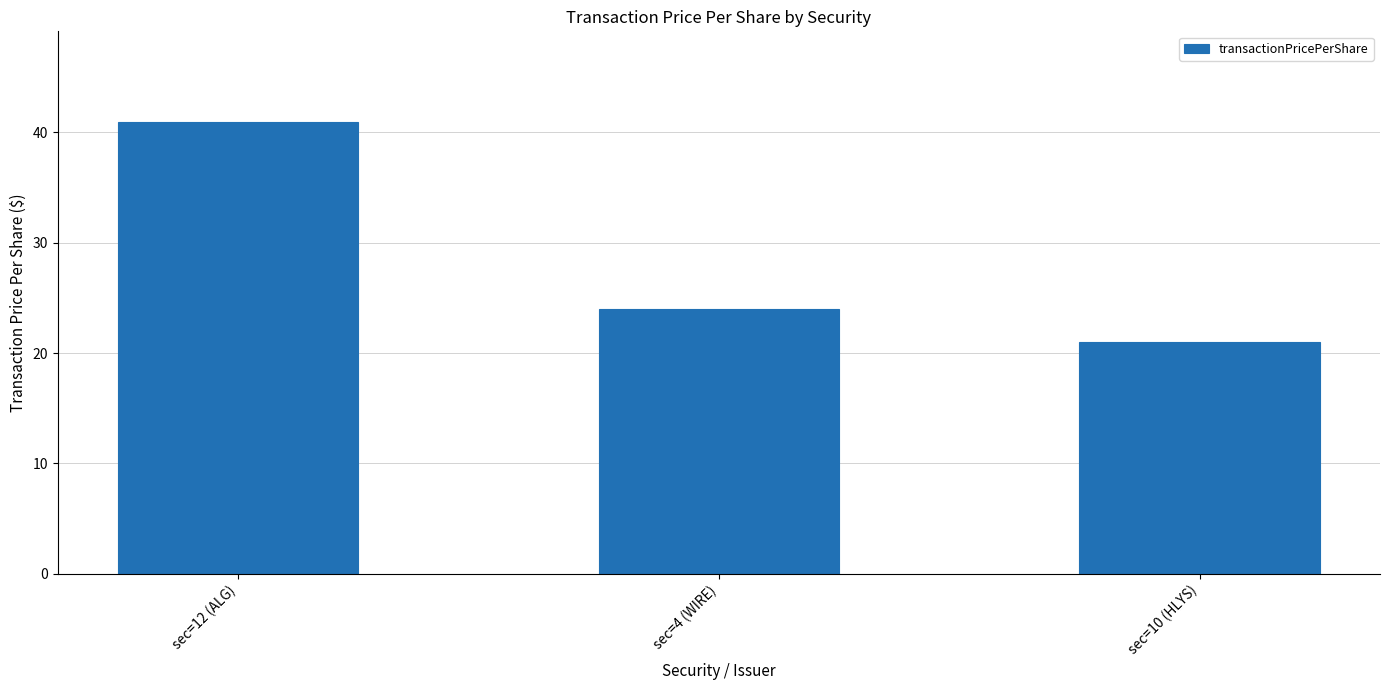

What is the sum of all values?

86.0